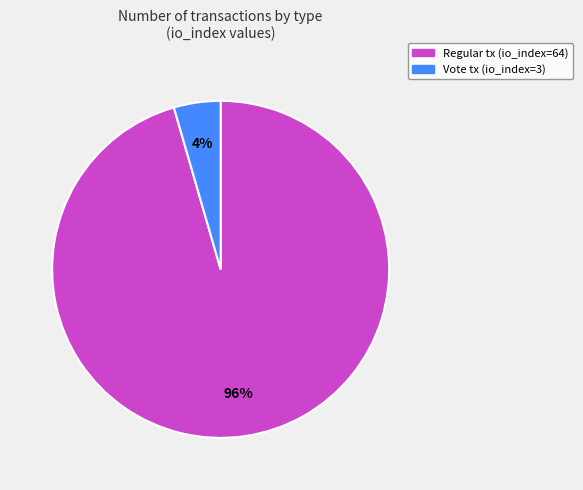

How many segments does this pie chart have?

2